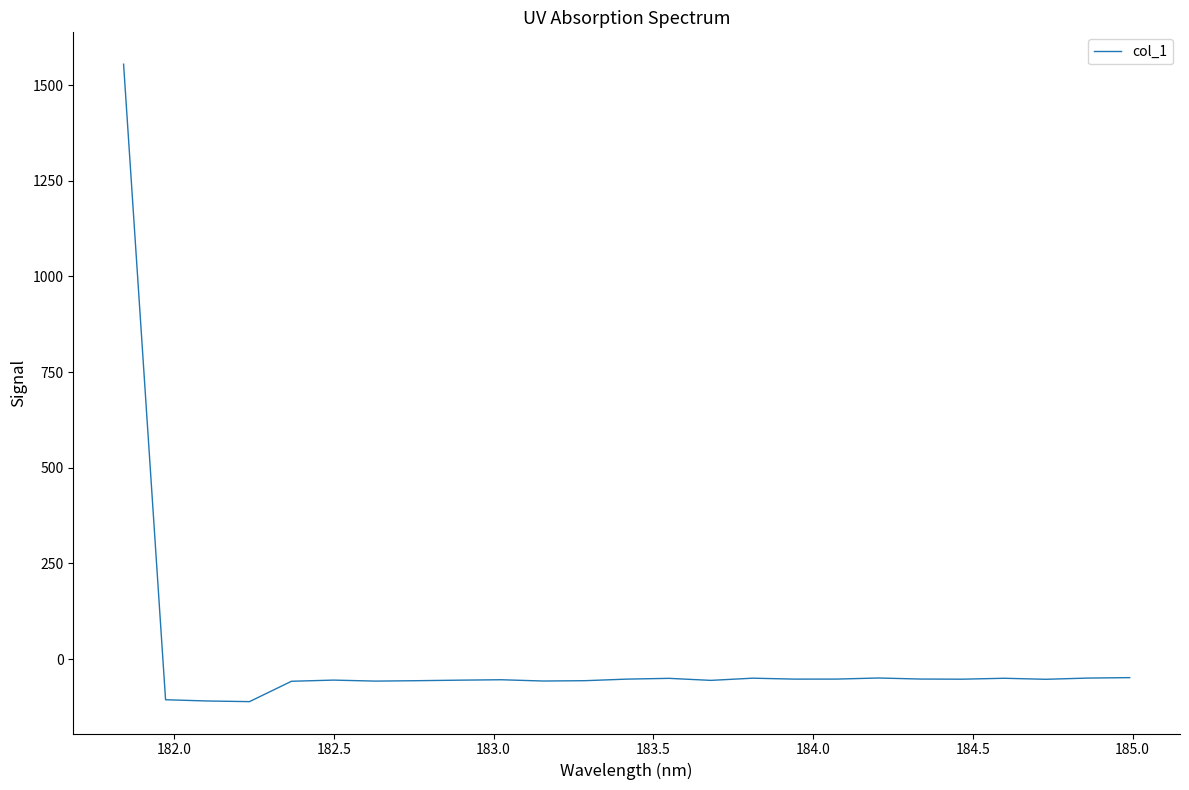

What is the maximum value shown in the chart?

1554.6